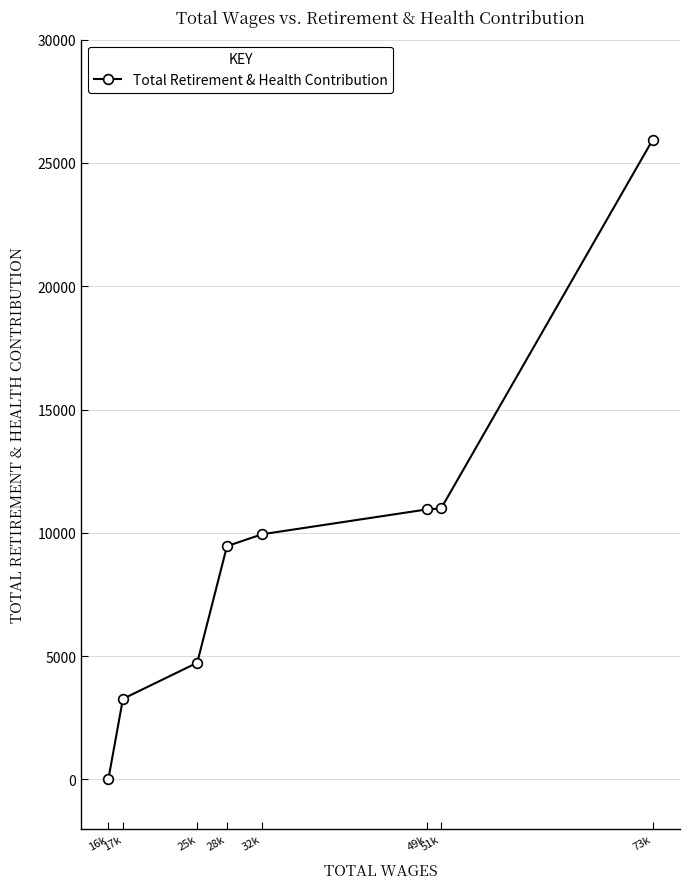

The chart shows a value of 3265 at 17k. True or false?

True